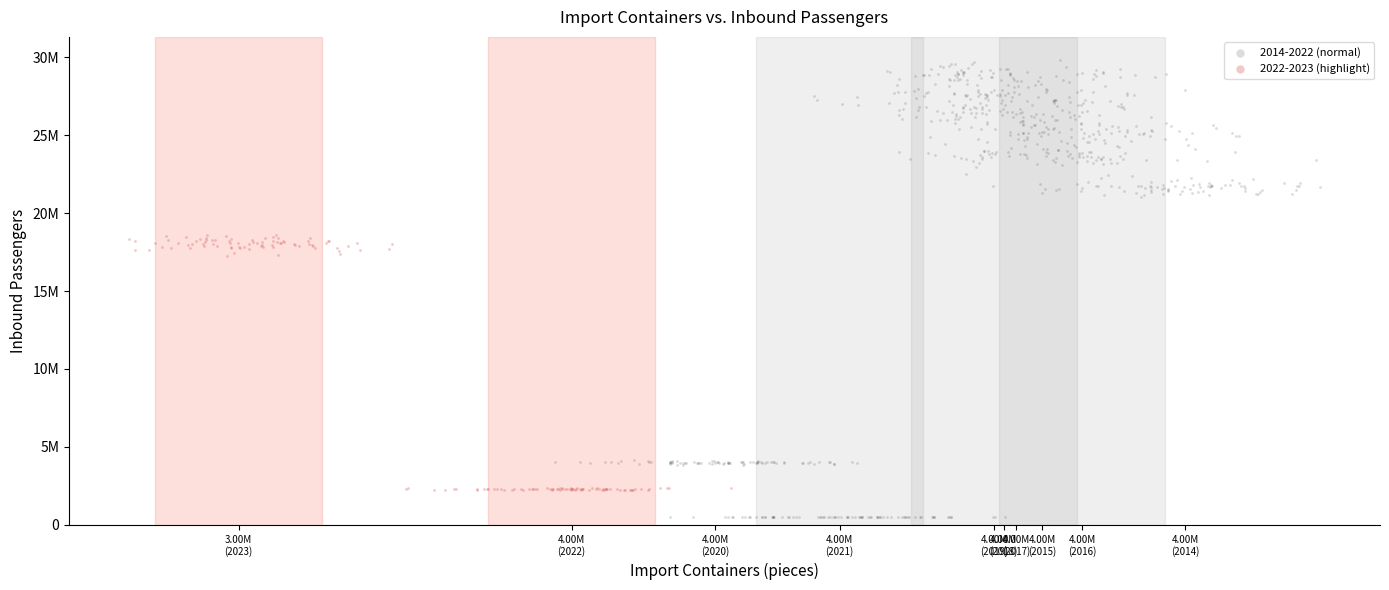

What are all the series names shown in the legend?

2014-2022 (normal), 2022-2023 (highlight)